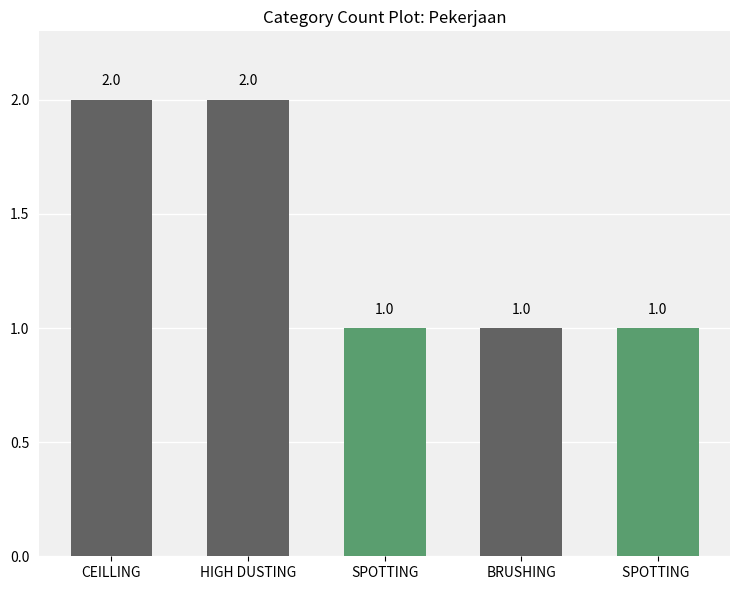

What is the ratio of the value at HIGH DUSTING to the value at SPOTTING?

2.0